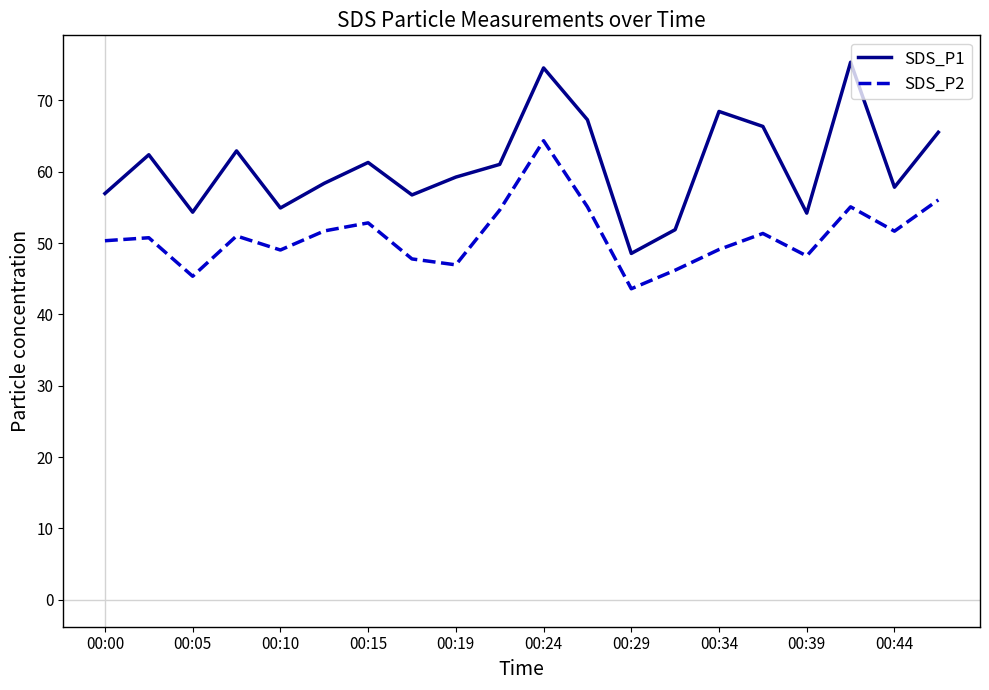

True or false: SDS_P2 and SDS_P1 intersect in this chart.

False